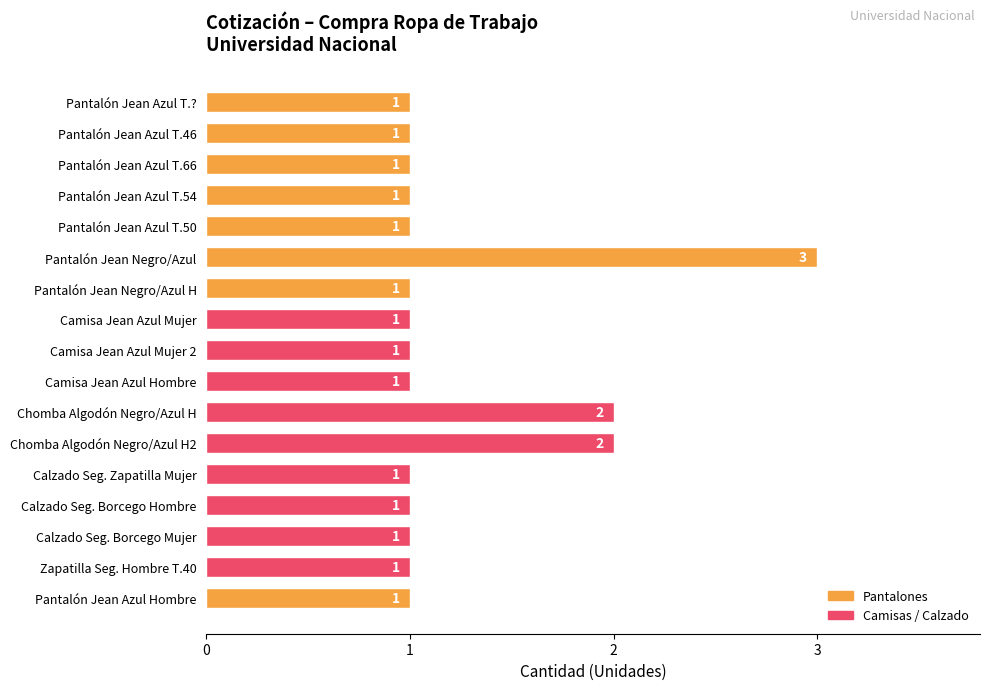

What is the difference between the maximum and minimum values?

2